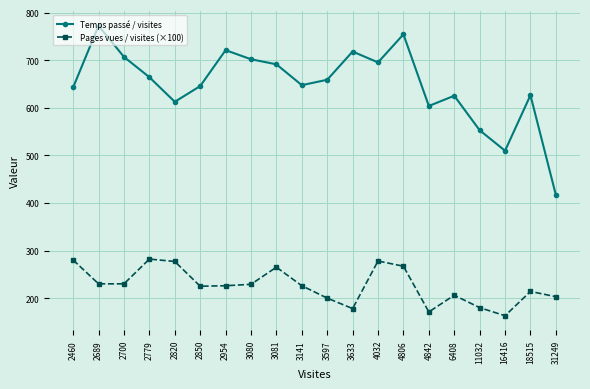

True or false: Pages vues / visites (×100) has more than 2 points higher than both neighbors.

True